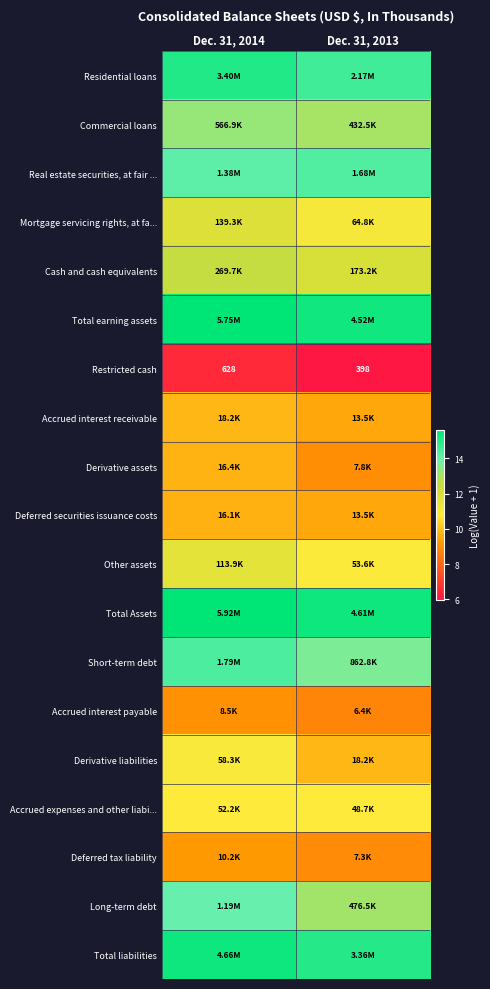

What is the spread (max minus min) of values at Dec. 31, 2014?

9.1